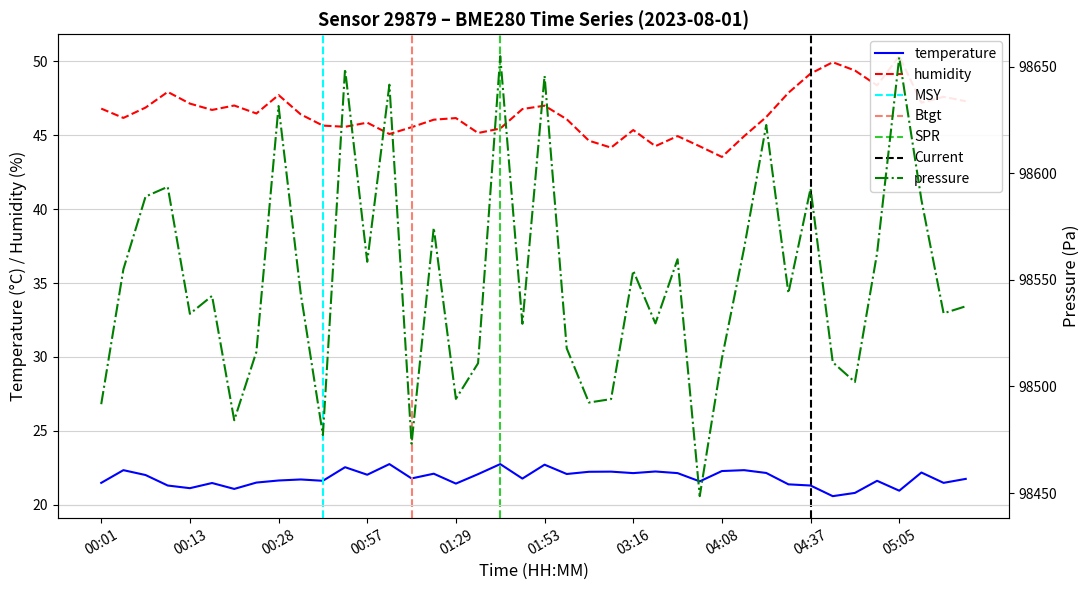

True or false: pressure has a value of 22765.7 at 03:43.

False